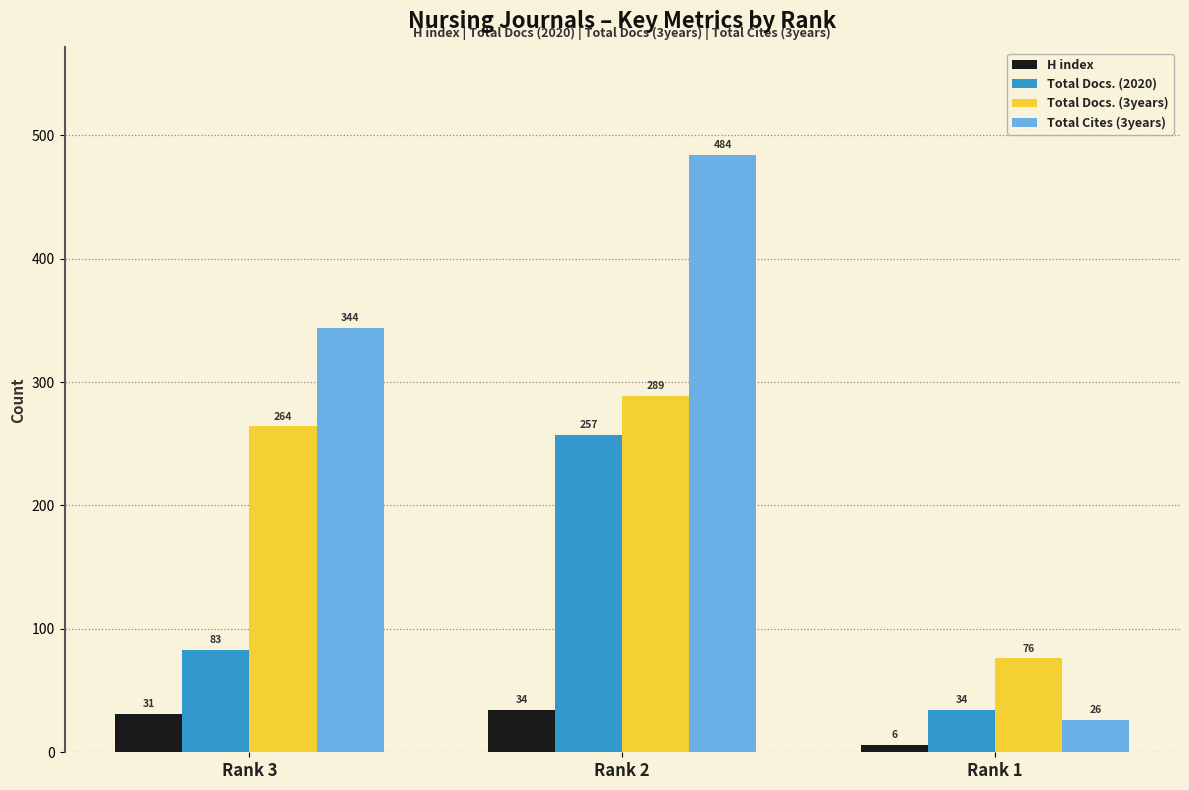

Reading left to right, transcribe all the data shown in this chart.

H index: Rank 3=31	Rank 2=34	Rank 1=6
Total Docs. (2020): Rank 3=83	Rank 2=257	Rank 1=34
Total Docs. (3years): Rank 3=264	Rank 2=289	Rank 1=76
Total Cites (3years): Rank 3=344	Rank 2=484	Rank 1=26